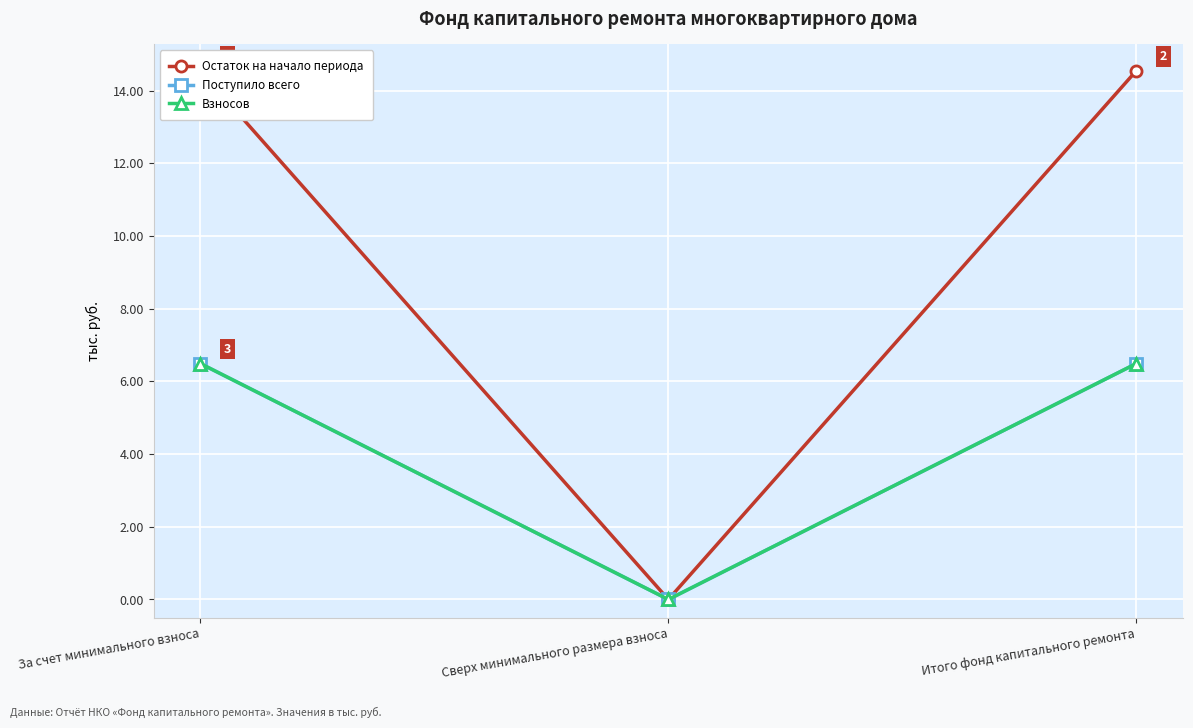

How many series are shown in this chart?

3